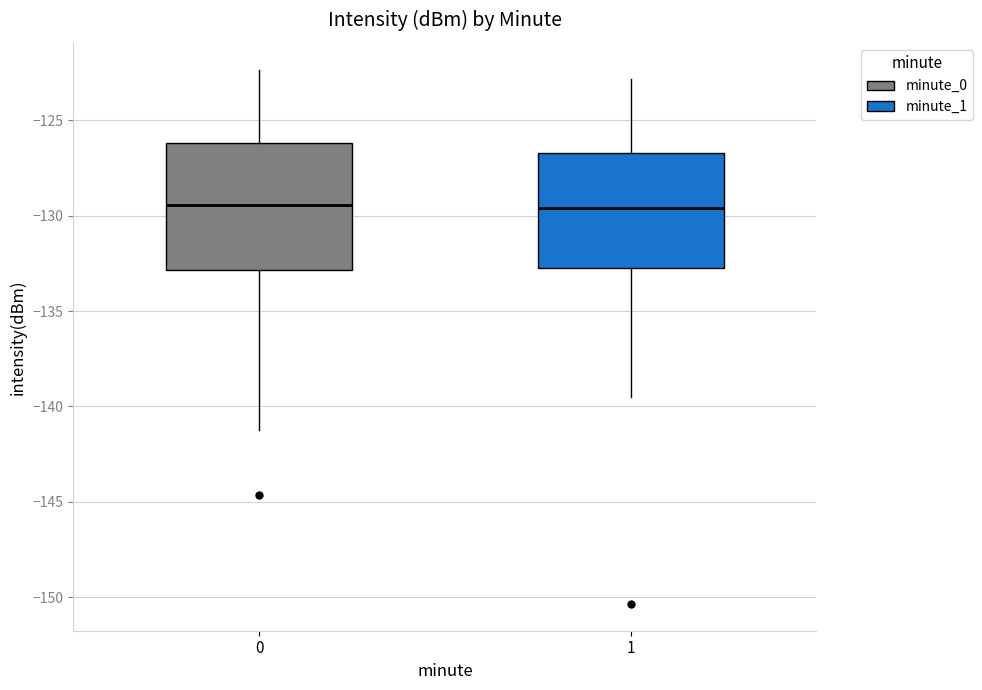

Where is the upper edge of the box at x = 1 on the y-axis? The values are not printed on the chart, so give them approximately, as read against the axis.

-126.5